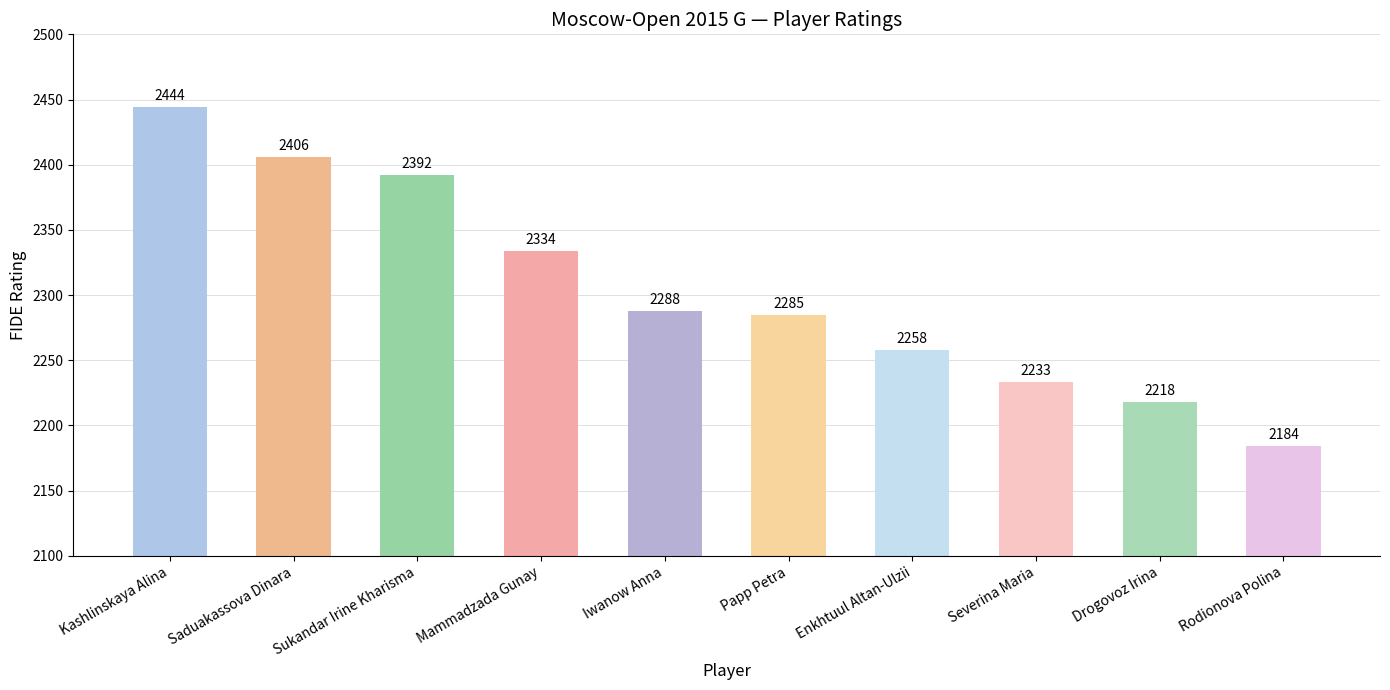

At which label does the data first exceed 2288?

Kashlinskaya Alina